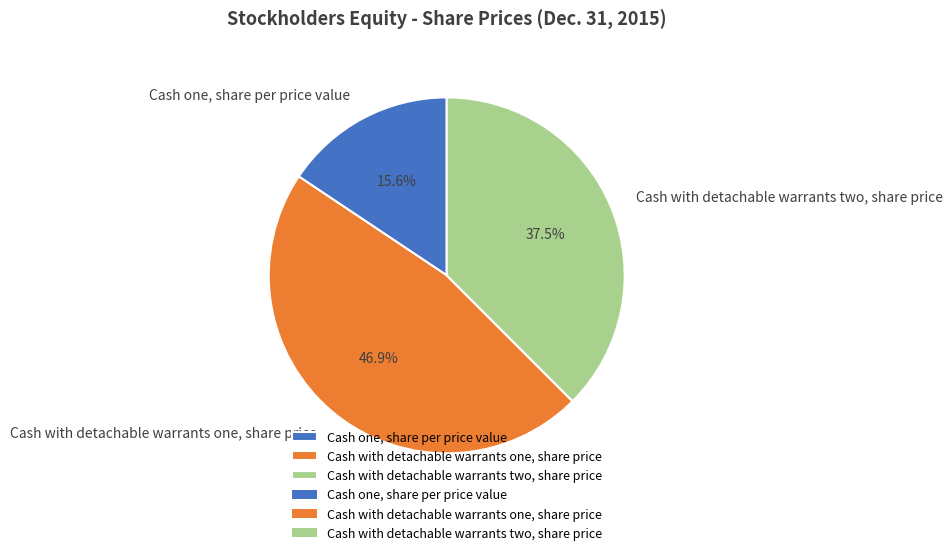

To the nearest percent, what portion does Cash one, share per price value represent?

16%